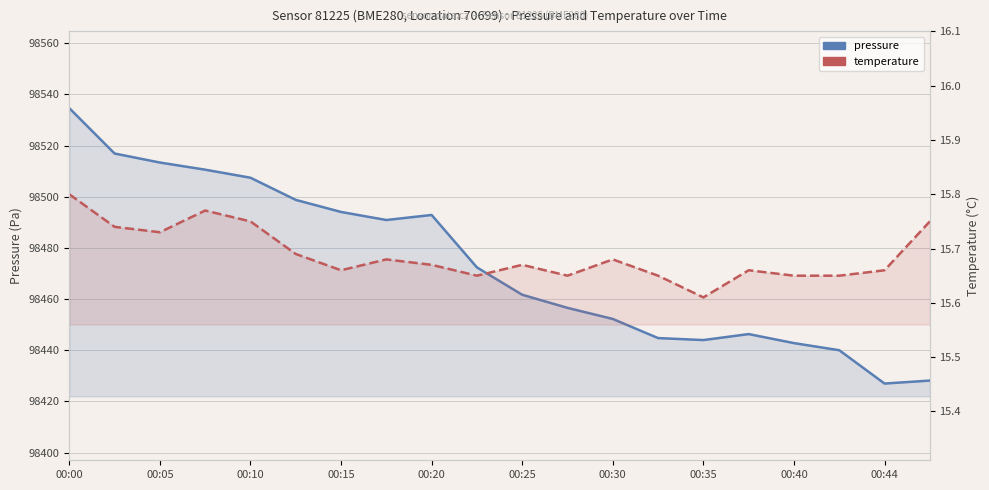

What is the lowest value of the pressure series?

98427.0